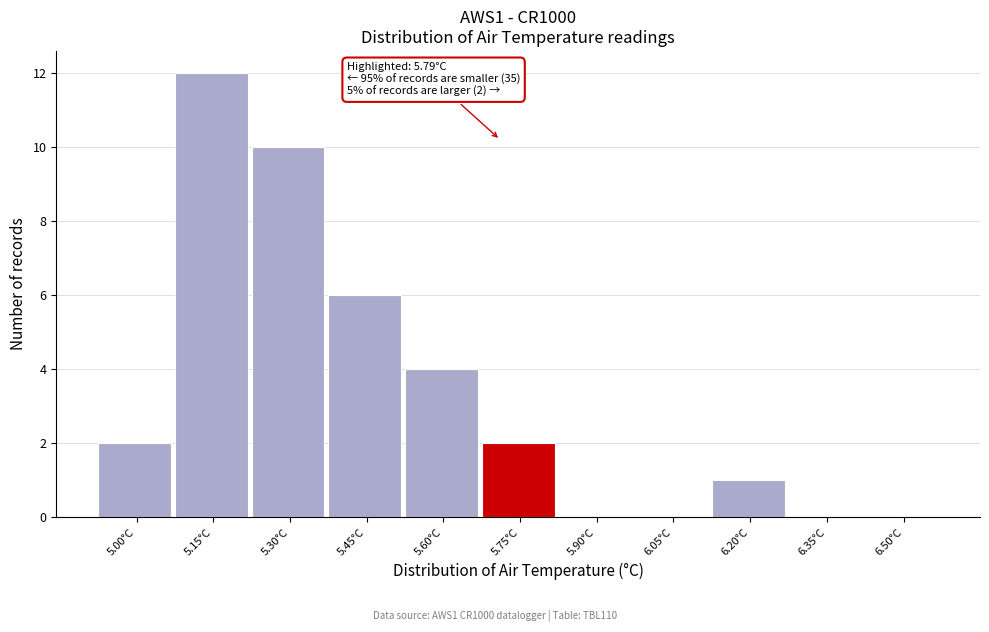

Reading left to right, what are all the values shown in this chart?

5.00°C=2	5.15°C=12	5.30°C=10	5.45°C=6	5.60°C=4	5.75°C=2	5.90°C=0	6.05°C=0	6.20°C=1	6.35°C=0	6.50°C=0